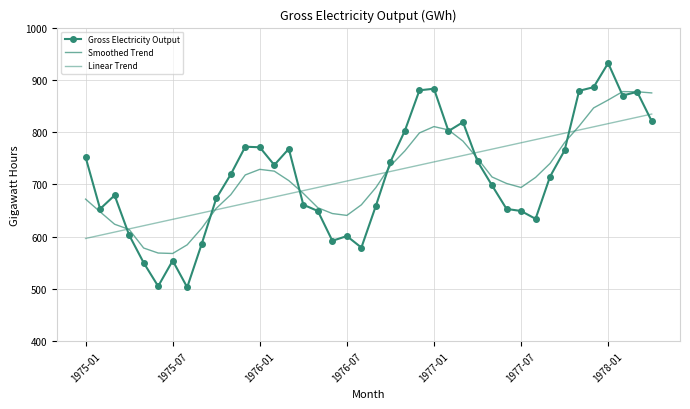

True or false: Linear Trend and Gross Electricity Output cross at least once.

True